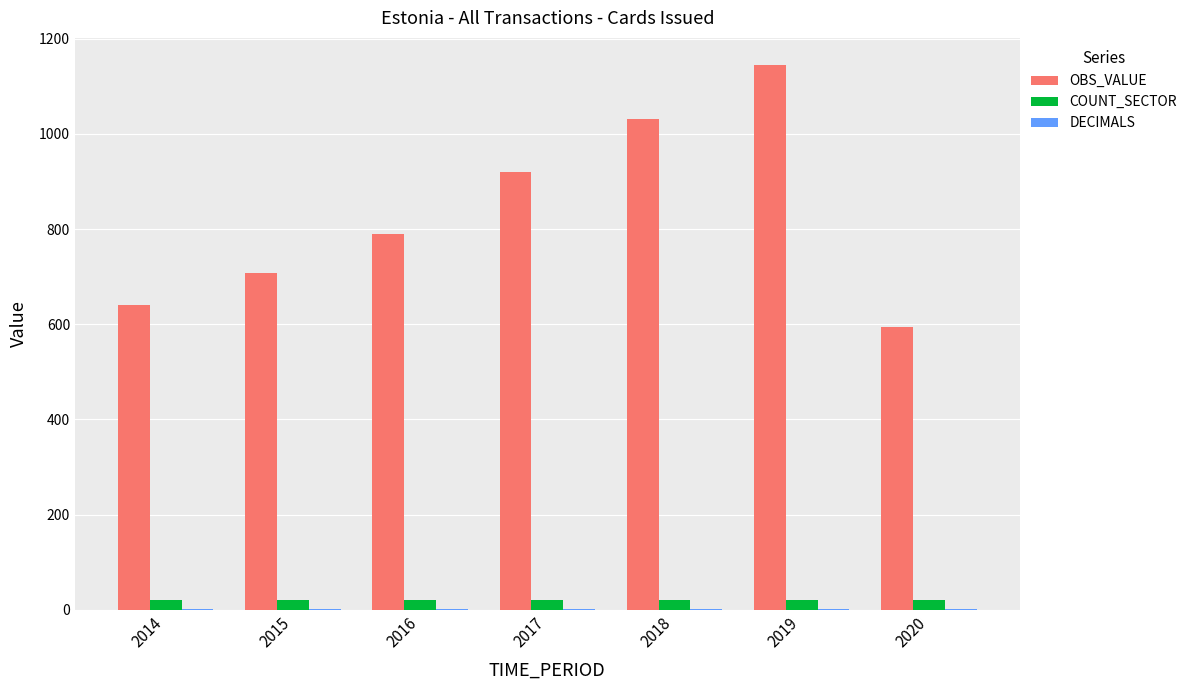

Which series has the largest range (max minus min)?

OBS_VALUE